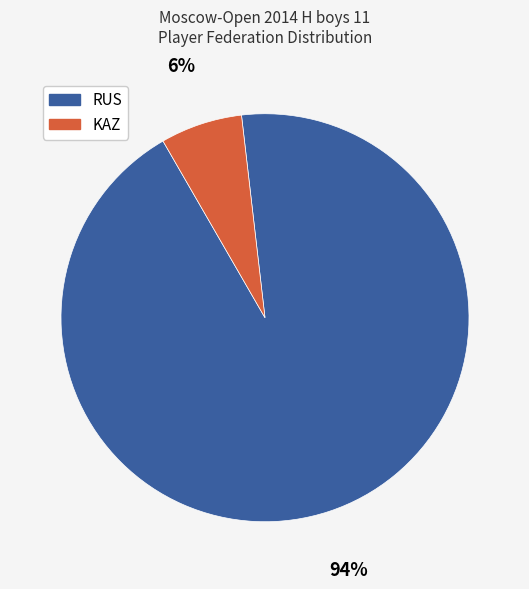

To the nearest percent, what is the average slice percentage?

50%